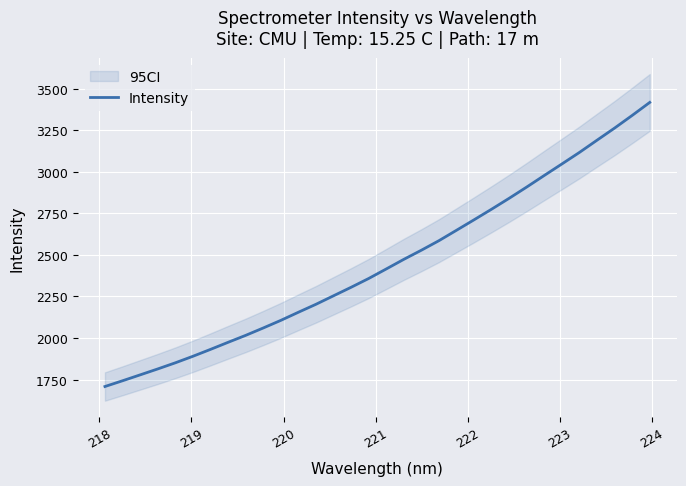

How many data points are less than 2415?

16